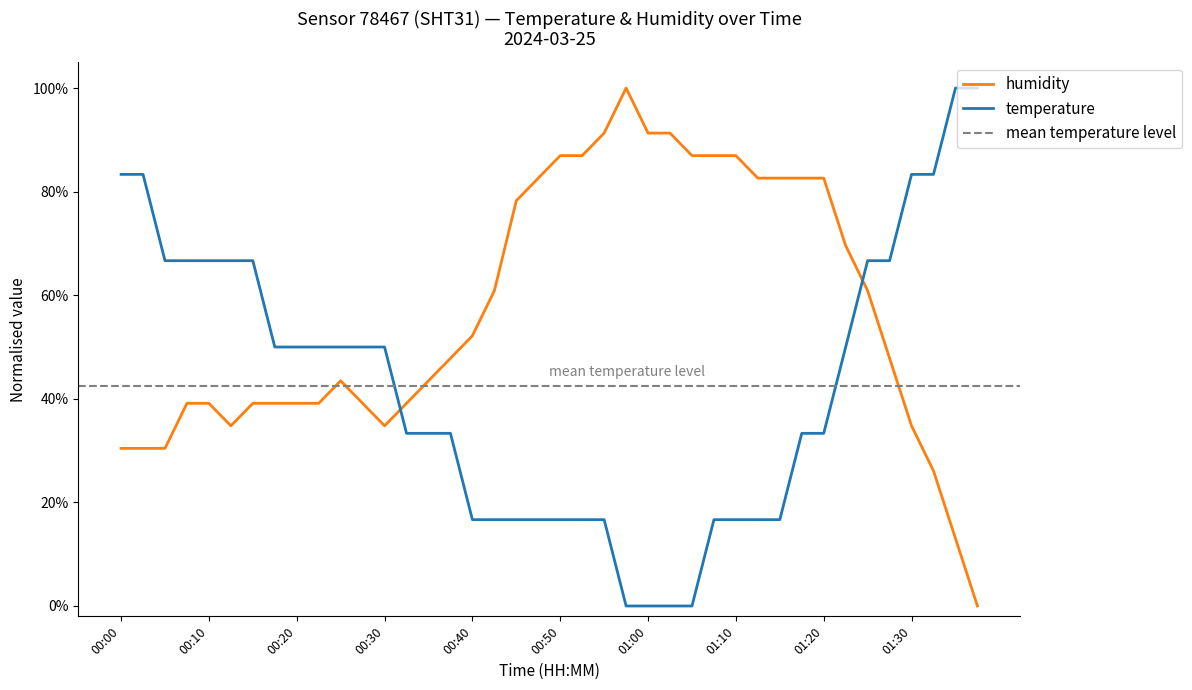

What is the total value across all series at 00:03?

1.1